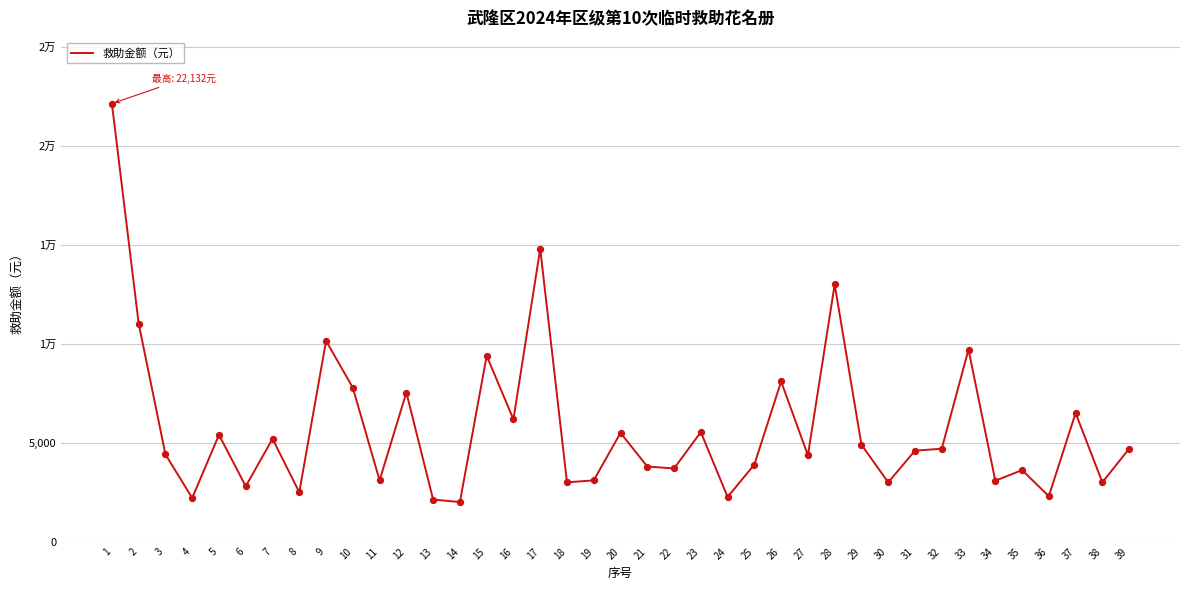

What is the change in value from 18 to 34?

+80